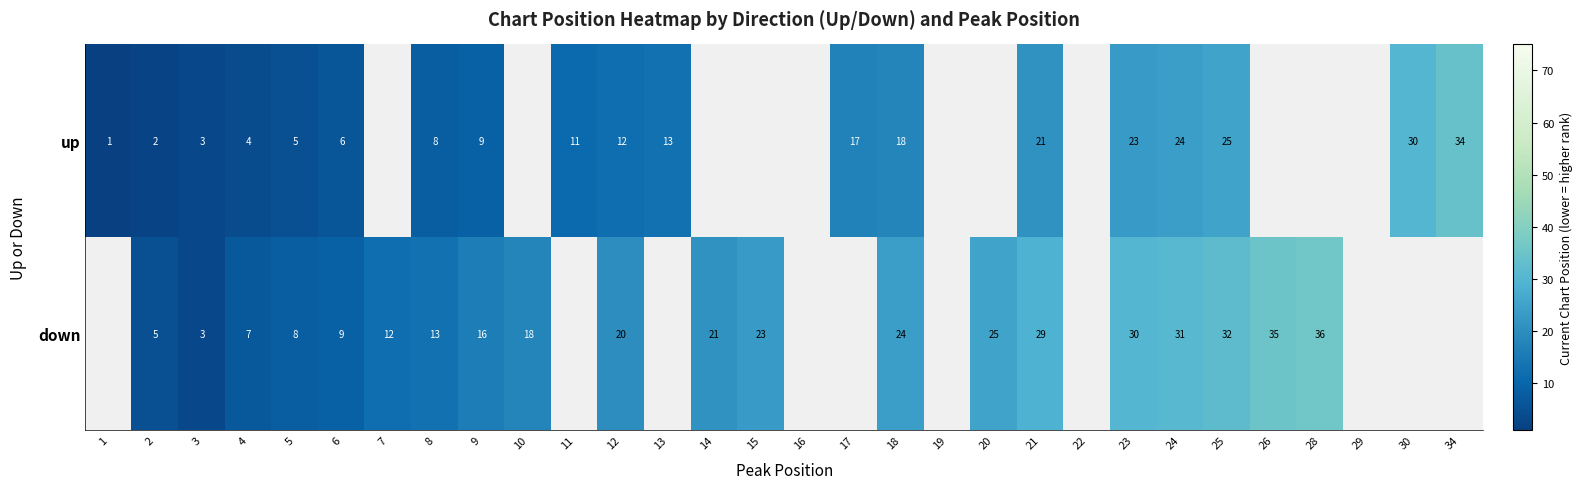

The up series shows 5 at 11. True or false?

False